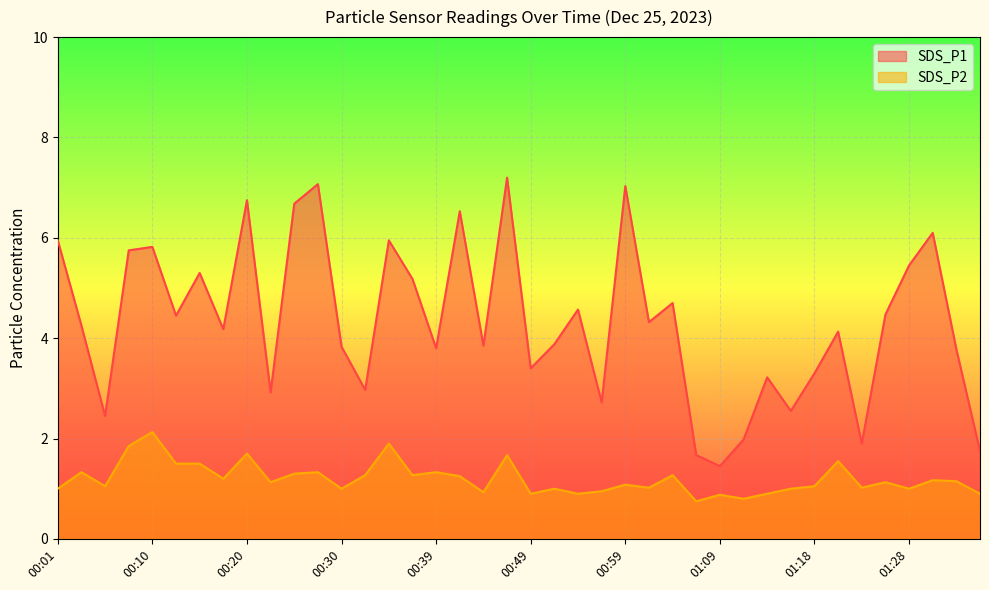

Reading left to right, list all the values displayed in this chart.

SDS_P1: 00:01=6.0	00:03=4.2	00:06=2.5	00:08=5.8	00:10=5.8	00:13=4.5	00:15=5.3	00:18=4.2	00:20=6.8	00:23=2.9	00:25=6.7	00:27=7.1	00:30=3.8	00:32=3.0	00:35=6.0	00:37=5.2	00:39=3.8	00:42=6.5	00:44=3.9	00:47=7.2	00:49=3.4	00:52=3.9	00:54=4.6	00:56=2.7	00:59=7.0	01:01=4.3	01:04=4.7	01:06=1.7	01:09=1.4	01:11=2.0	01:13=3.2	01:16=2.5	01:18=3.3	01:21=4.1	01:23=1.9	01:26=4.5	01:28=5.5	01:30=6.1	01:33=3.8	01:35=1.8
SDS_P2: 00:01=1.0	00:03=1.3	00:06=1.1	00:08=1.9	00:10=2.1	00:13=1.5	00:15=1.5	00:18=1.2	00:20=1.7	00:23=1.1	00:25=1.3	00:27=1.3	00:30=1.0	00:32=1.3	00:35=1.9	00:37=1.3	00:39=1.3	00:42=1.2	00:44=0.9	00:47=1.7	00:49=0.9	00:52=1.0	00:54=0.9	00:56=0.9	00:59=1.1	01:01=1.0	01:04=1.3	01:06=0.8	01:09=0.9	01:11=0.8	01:13=0.9	01:16=1.0	01:18=1.1	01:21=1.6	01:23=1.0	01:26=1.1	01:28=1.0	01:30=1.2	01:33=1.1	01:35=0.9